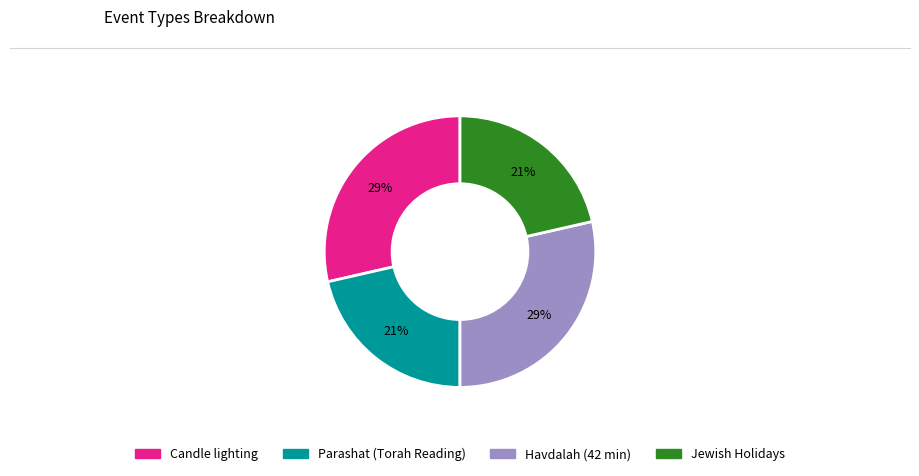

Which has a higher value, Havdalah (42 min) or Parashat (Torah Reading)?

Havdalah (42 min)